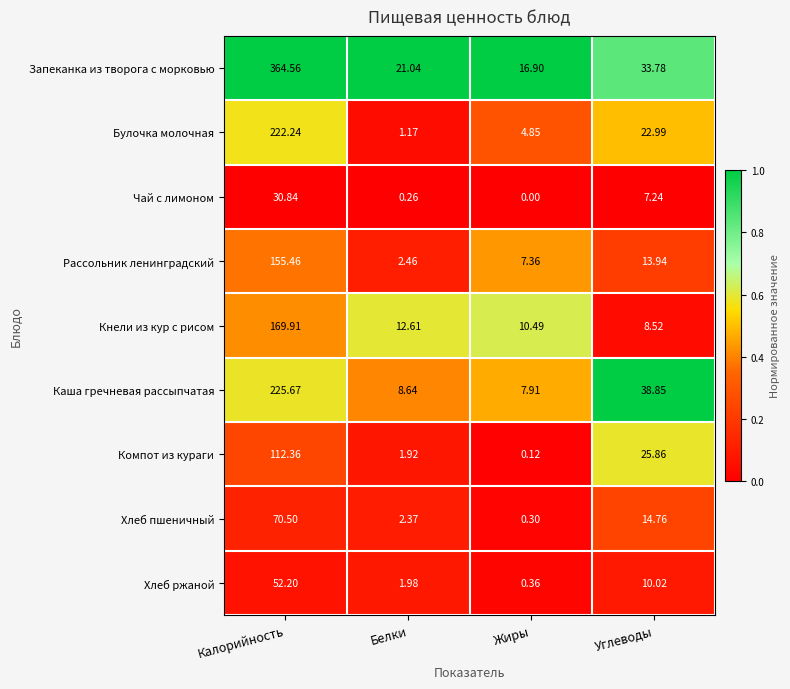

Which series has the largest total across all categories?

Запеканка из творога с морковью